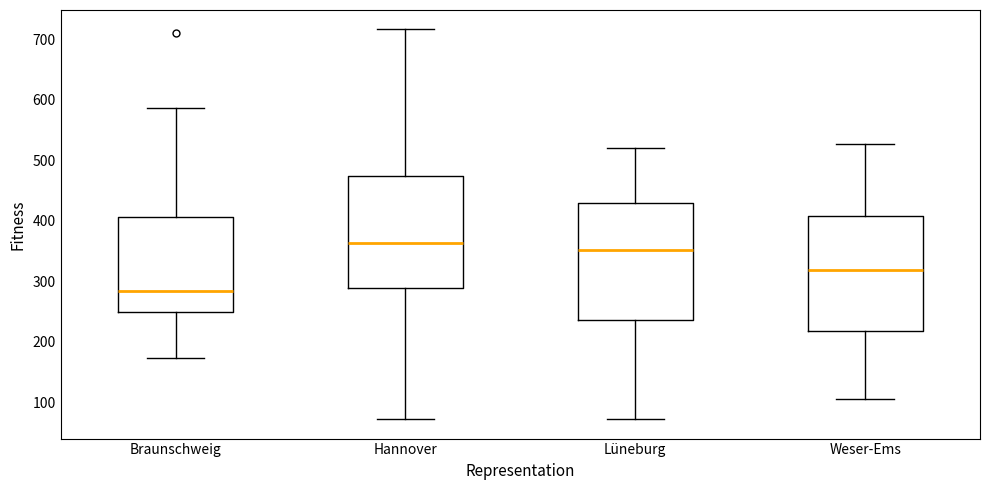

Which box has the highest median line?

Hannover